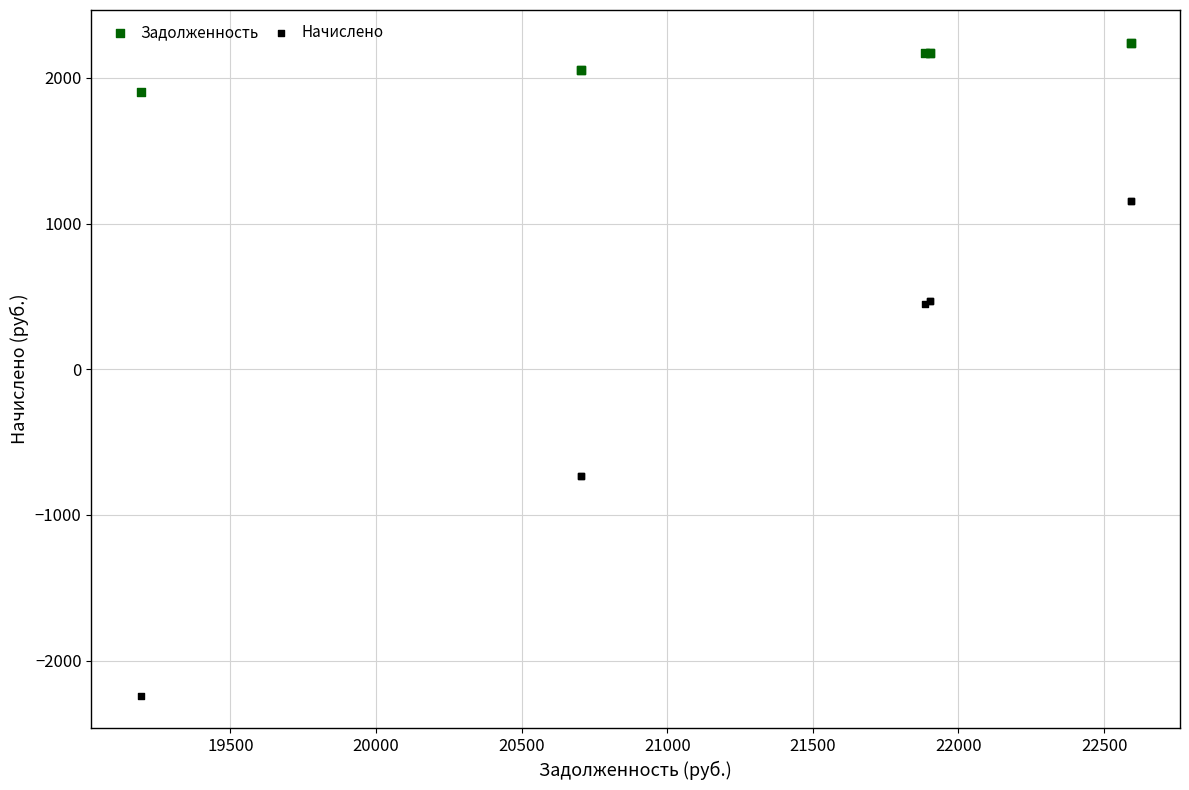

Which series has the largest Y range (max minus min)?

Начислено